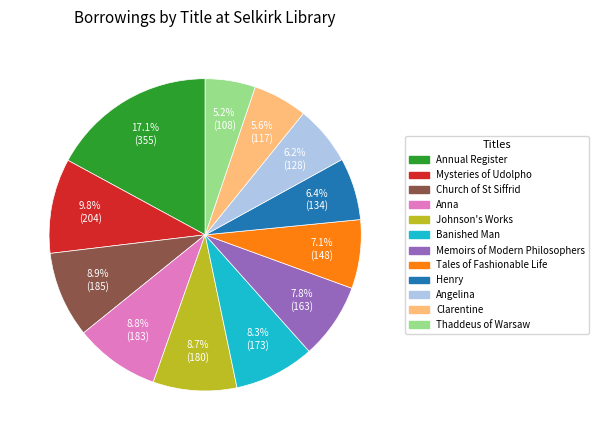

The Mysteries of Udolpho slice represents 10% of the pie. True or false?

True